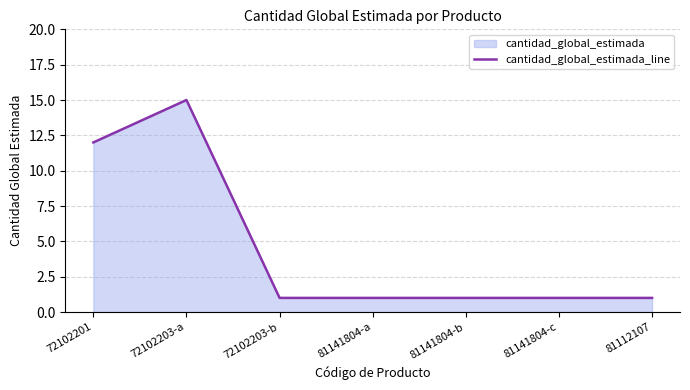

How many categories are shown in the chart?

7